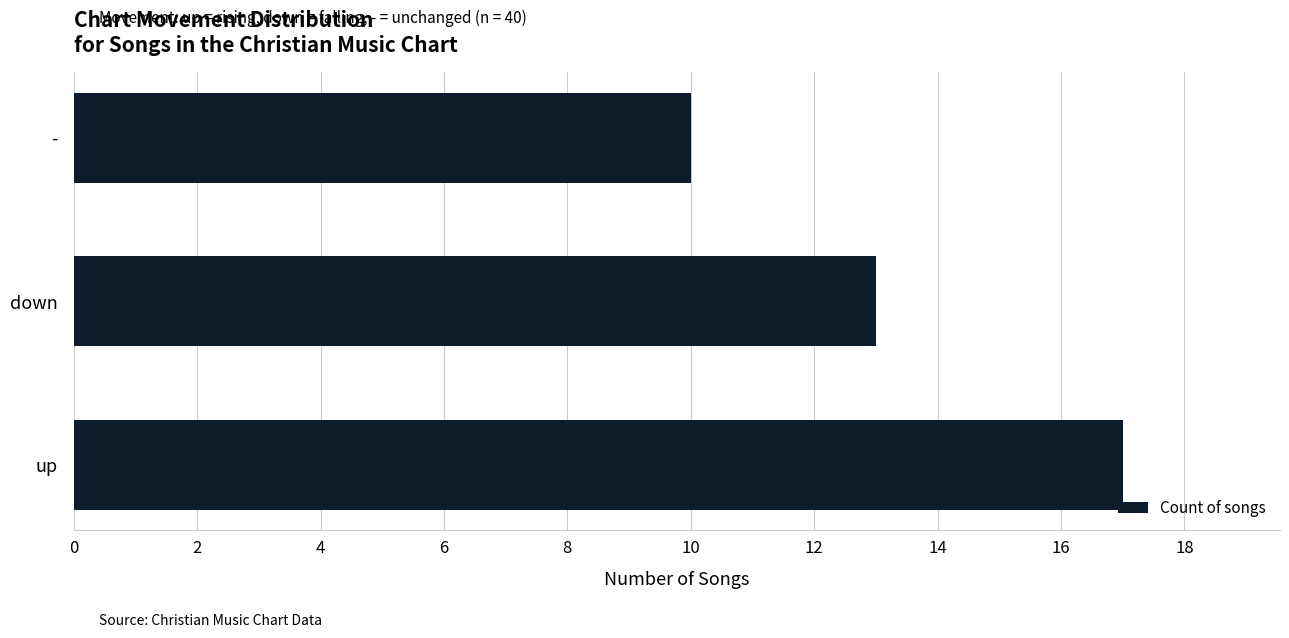

What is the difference between the values at up and down?

4